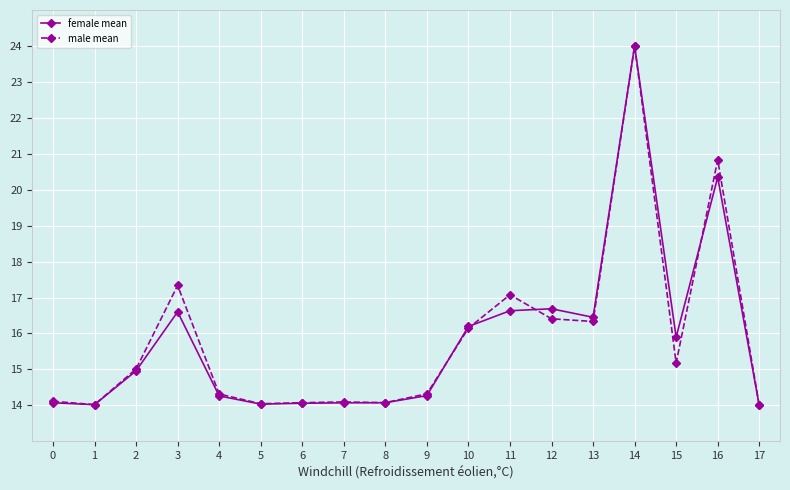

What is the minimum value for female mean?

14.0